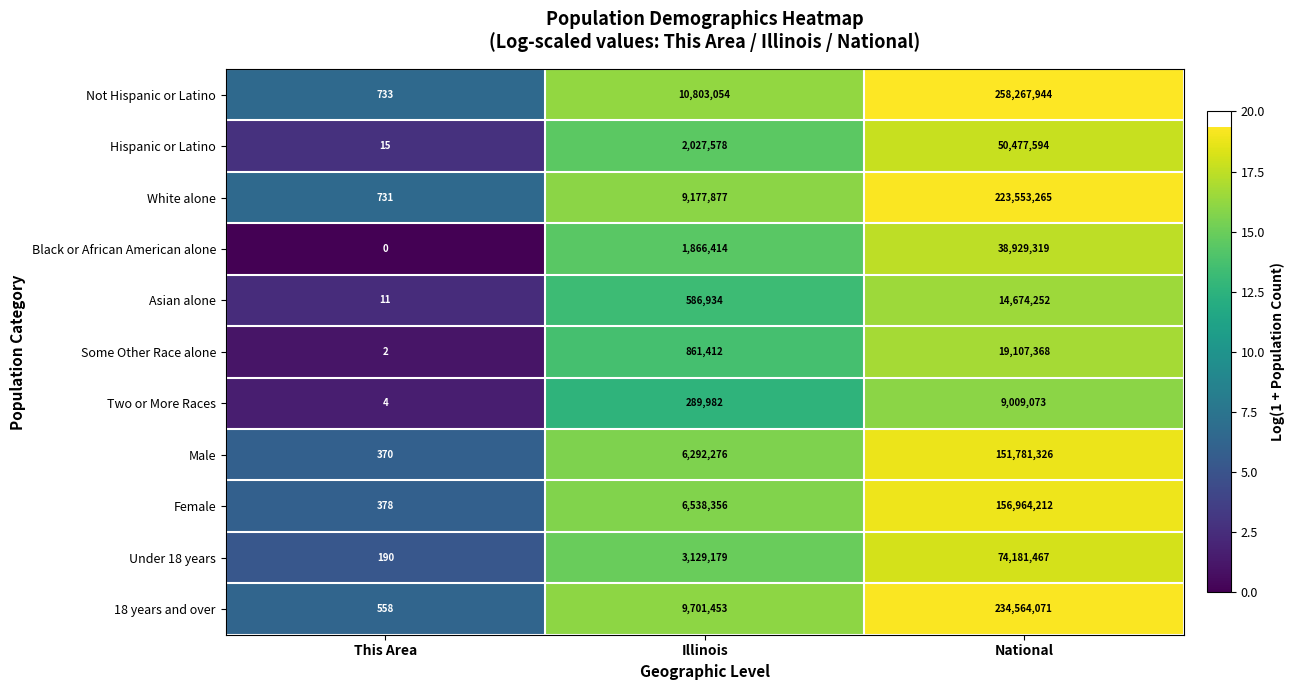

What is the spread (max minus min) of values at National?

249258871